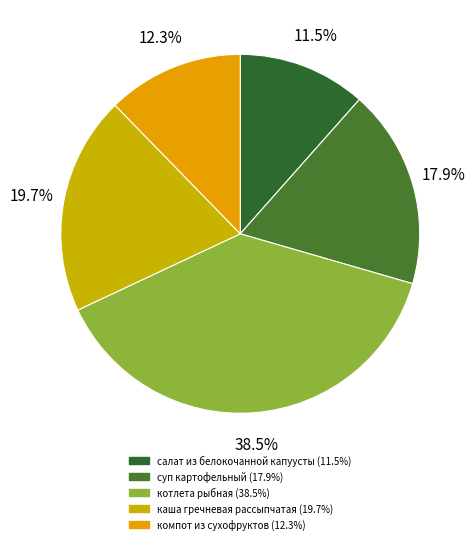

What is the largest slice in the pie chart?

котлета рыбная